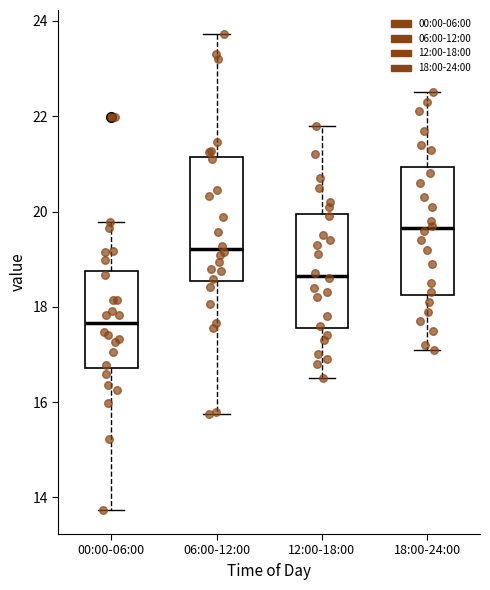

Where does the upper whisker of the box for 00:00-06:00 end on the y-axis? The values are not printed on the chart, so give them approximately, as read against the axis.

19.8